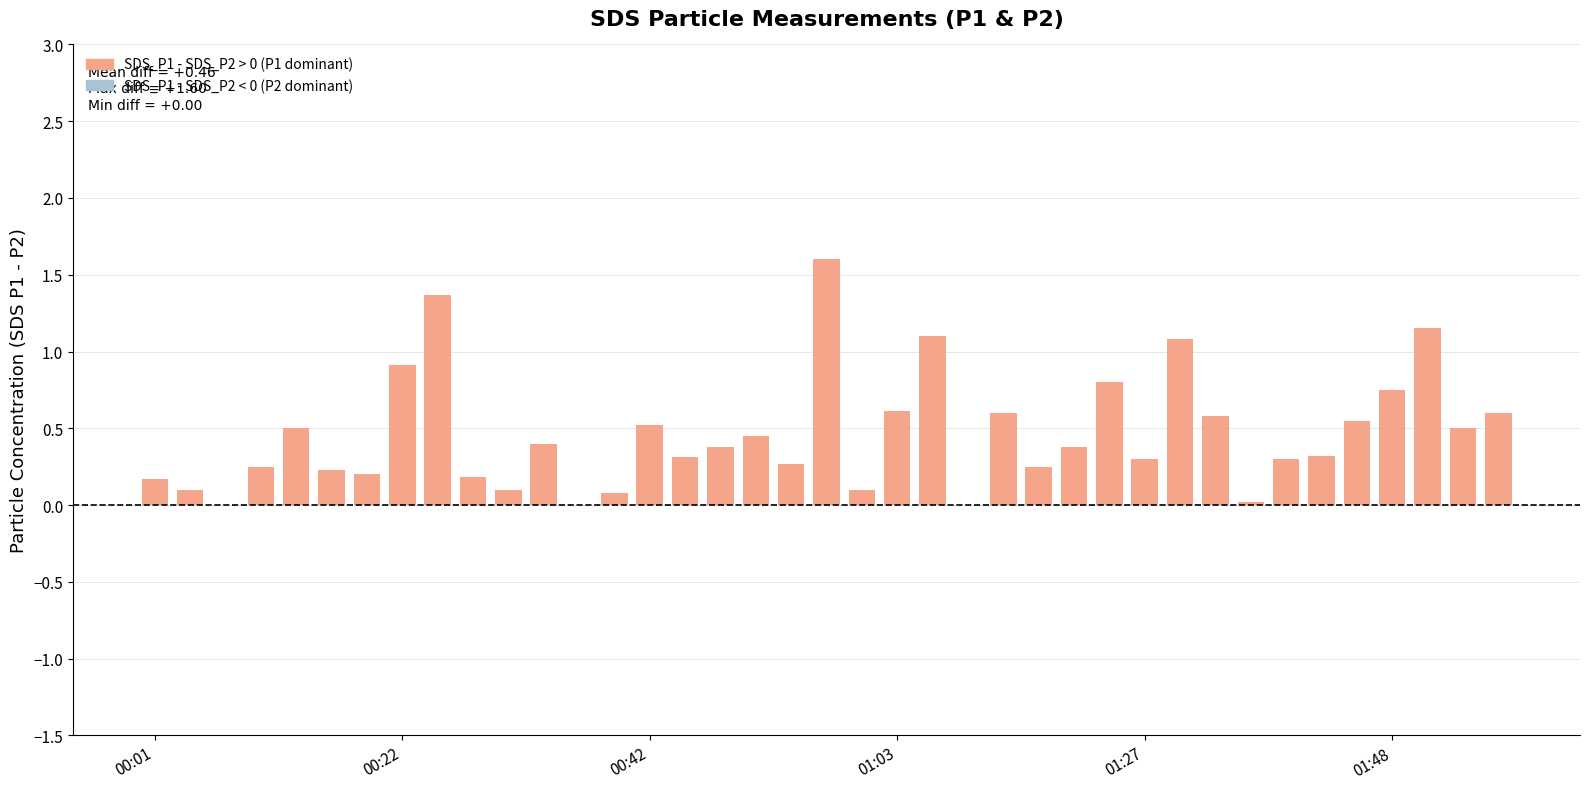

Count the number of data series in this chart.

1